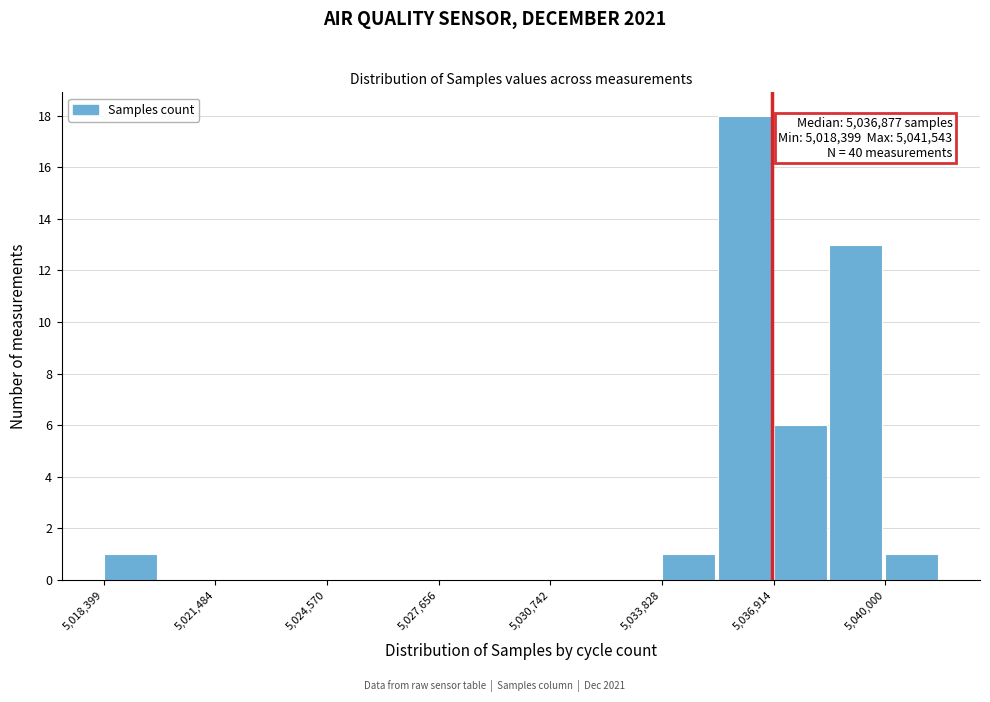

Around what value on the x-axis is the tallest bar? Give the approximate position of its centre, as read against the axis.

5036000